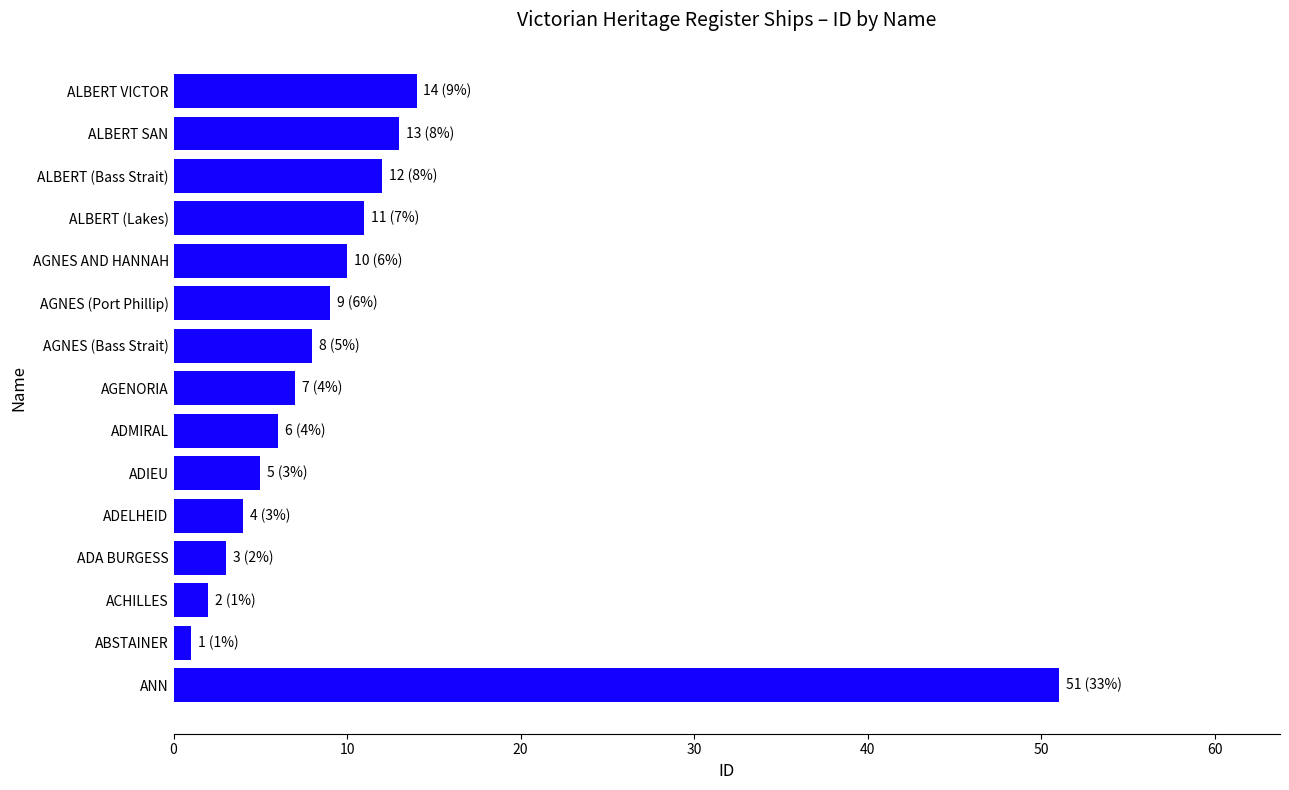

What is the difference between the maximum and minimum values?

50